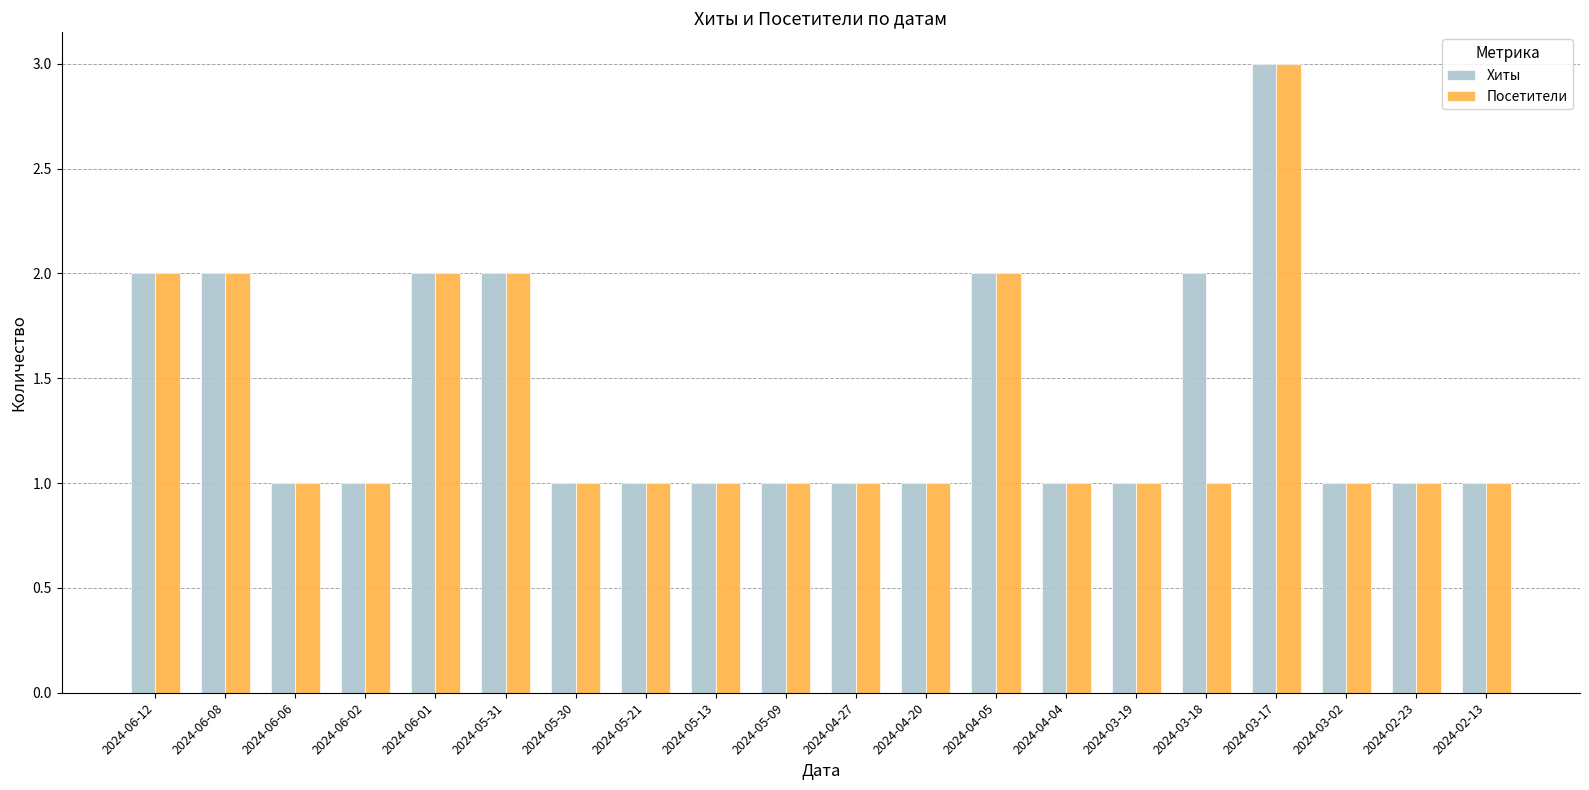

What is the sum of all Посетители values?

27